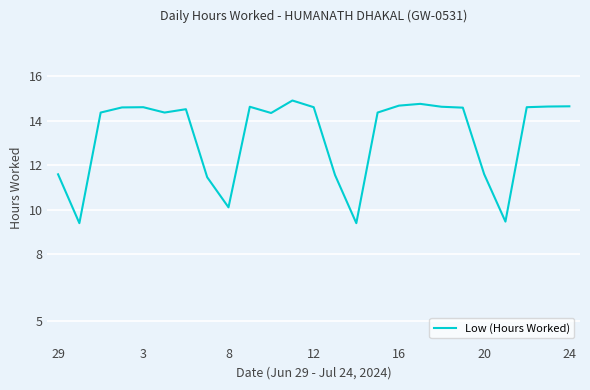

What is the difference between the maximum and minimum values?

5.5